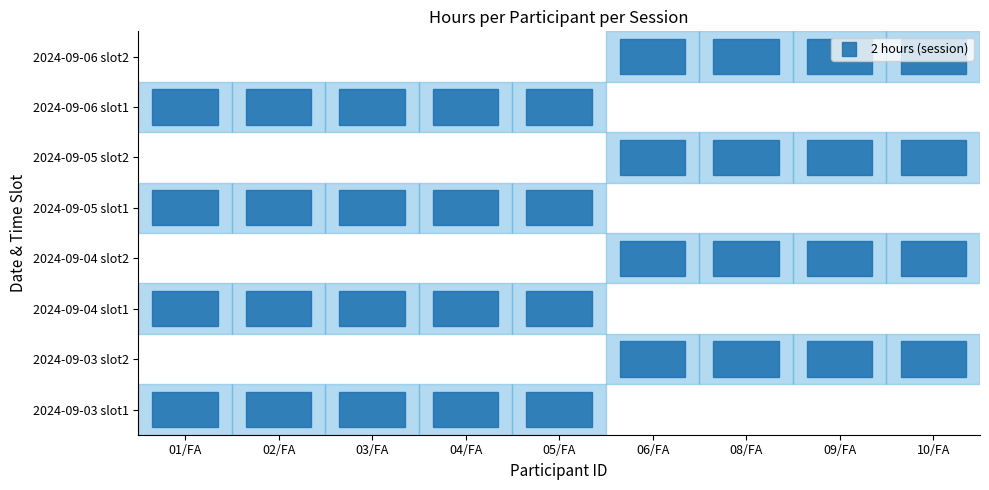

What is the greatest value displayed?

2